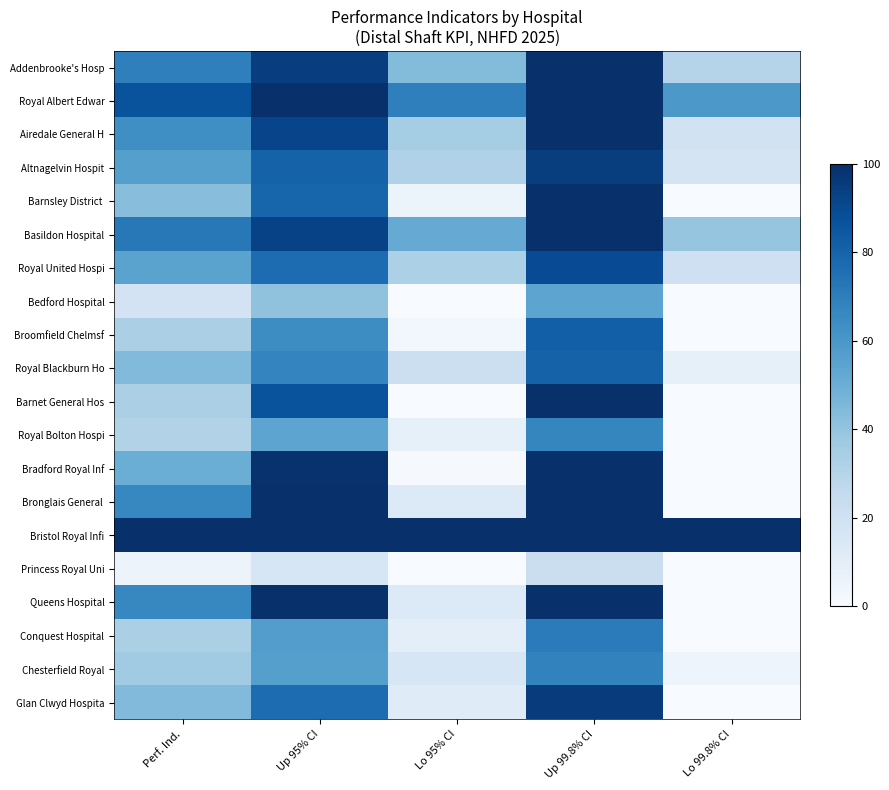

At which category is the sum across all series the highest?

Up 99.8% CI